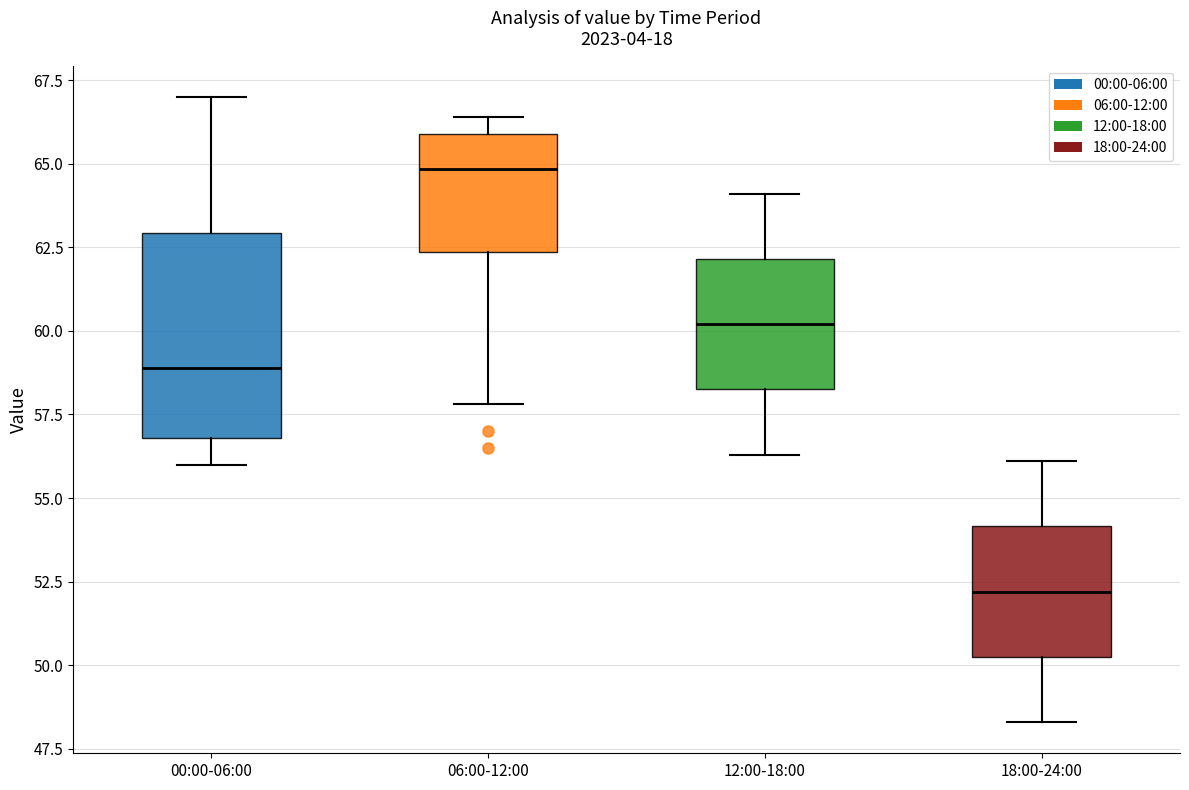

Which box has the highest median line?

06:00-12:00